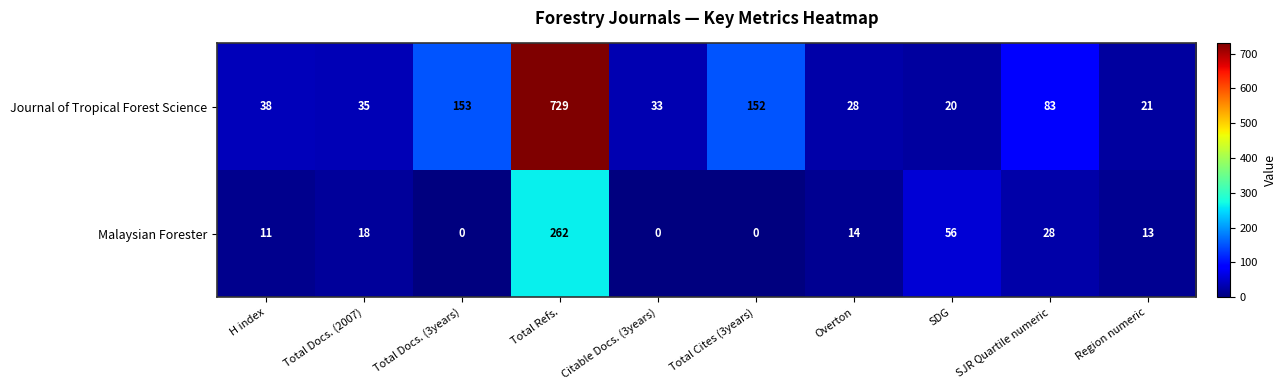

What is the difference between the Journal of Tropical Forest Science values at SJR Quartile numeric and Total Refs.?

646